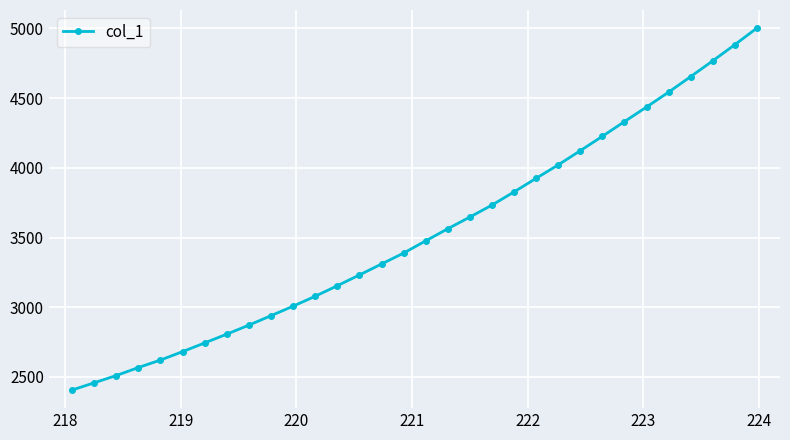

What is the minimum value shown in the chart?

2406.3